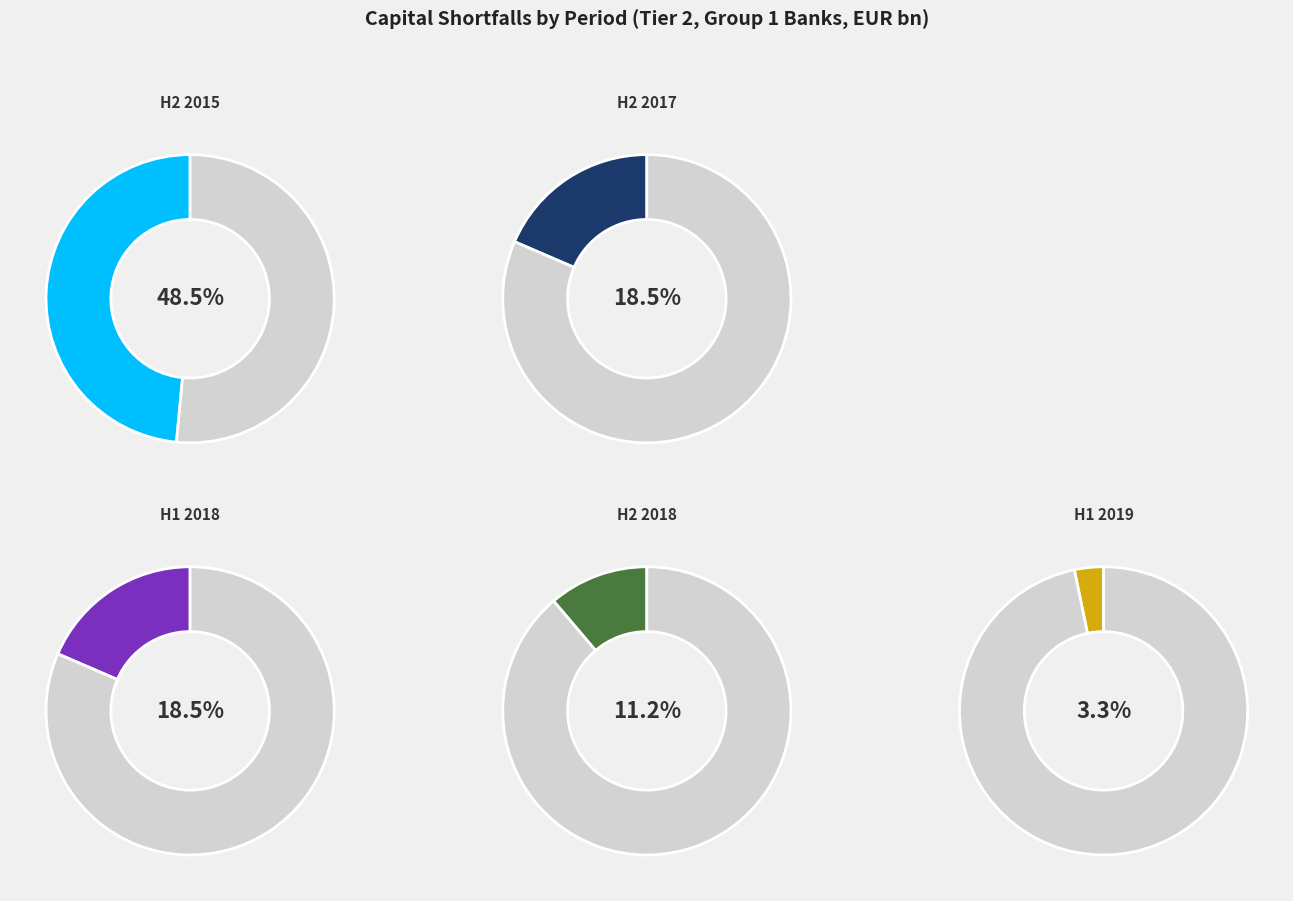

What percentage is the H2 2015 slice, to the nearest percent?

48%